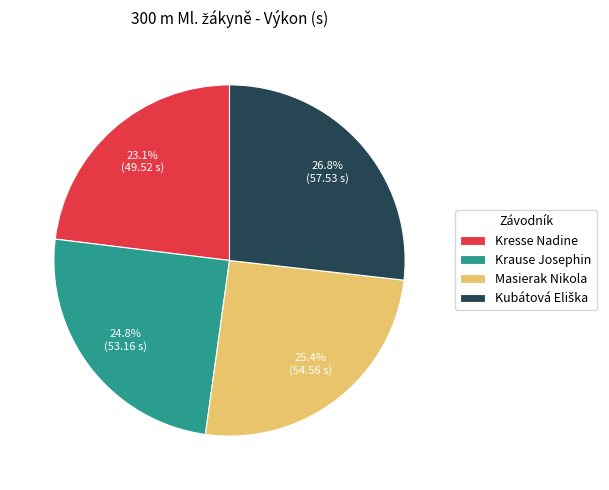

Count the number of slices in the pie.

4